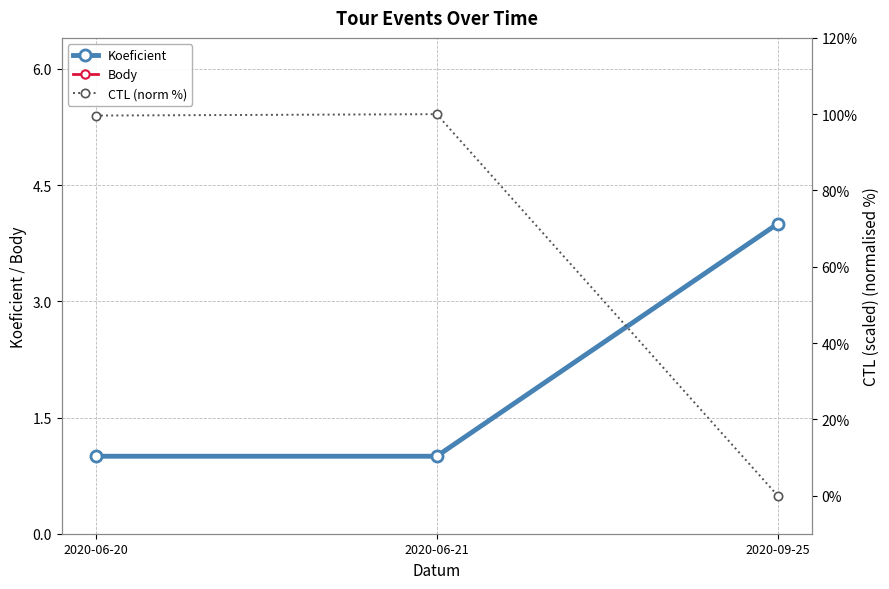

What is the total value across all series at 2020-06-21?

102.0